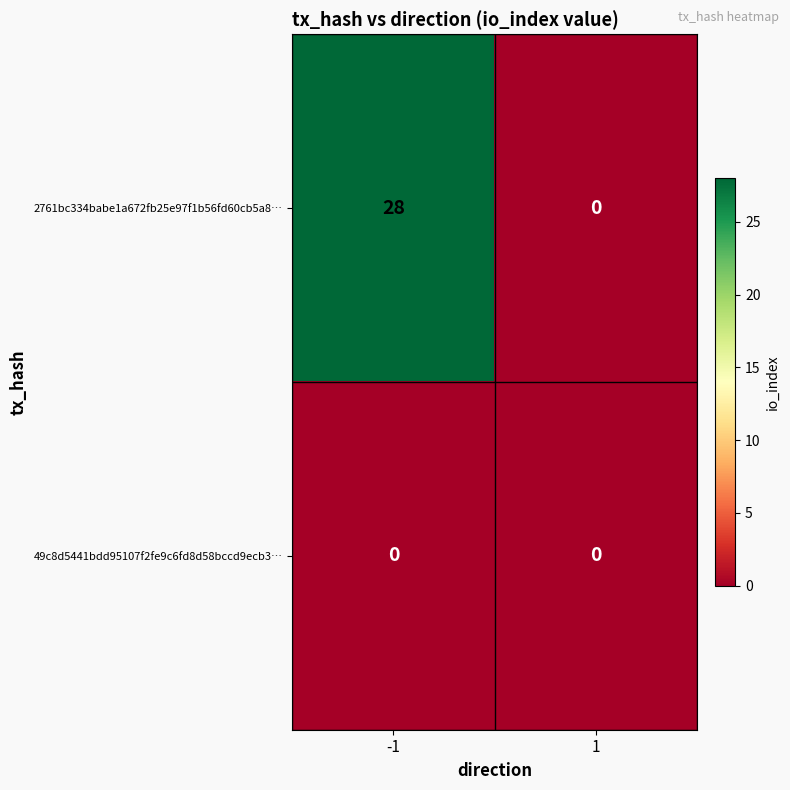

Which series has the largest total across all categories?

2761bc334babe1a672fb25e97f1b56fd60cb5a8…